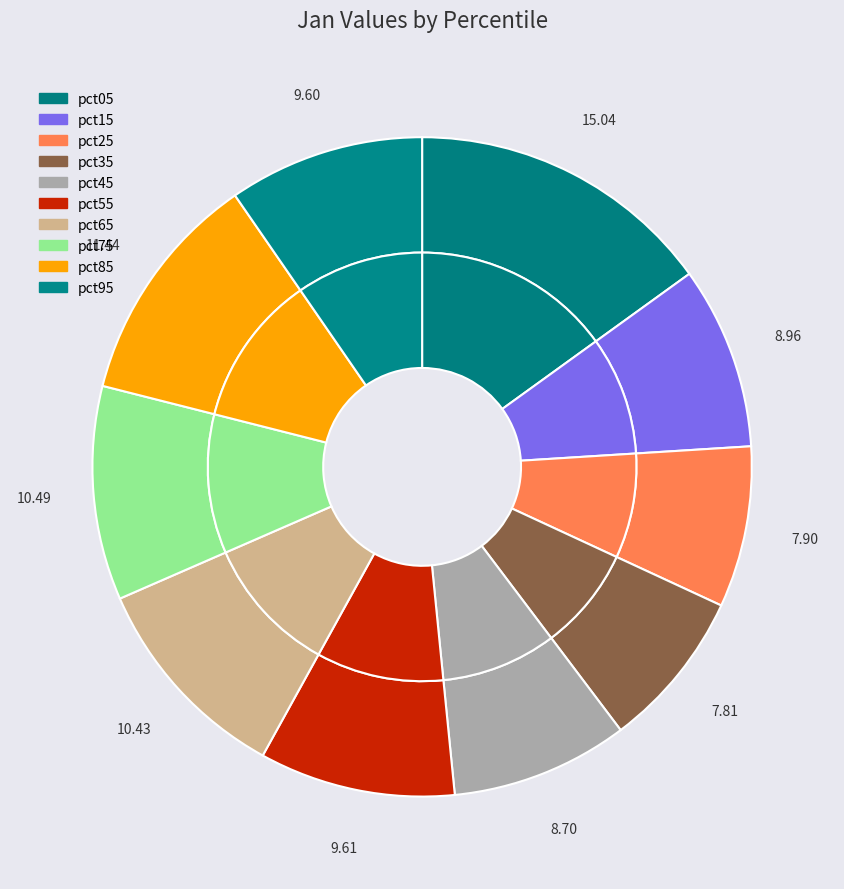

Is it true that pct45 is 1% of the pie?

False